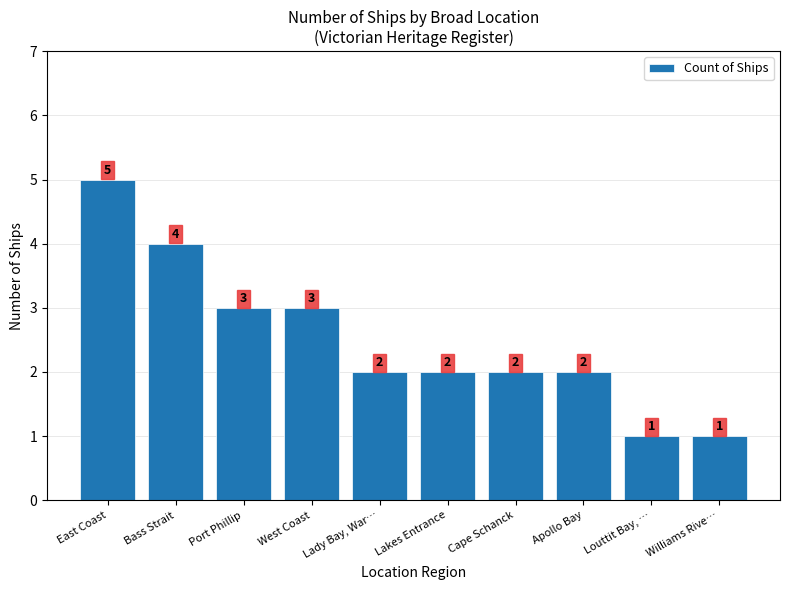

Are the bars grouped side by side (vs. stacked)?

No